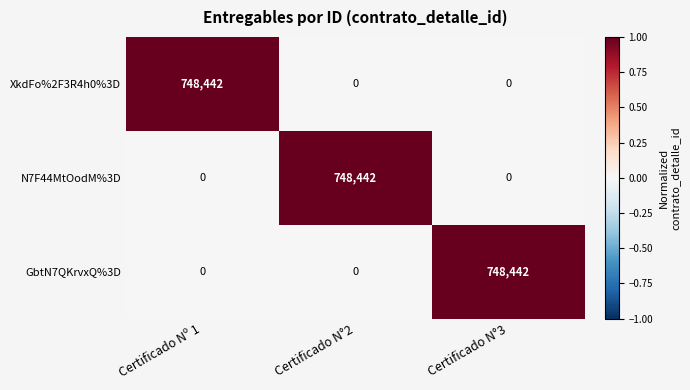

What is the total value across all series at Certificado N°2?

748442